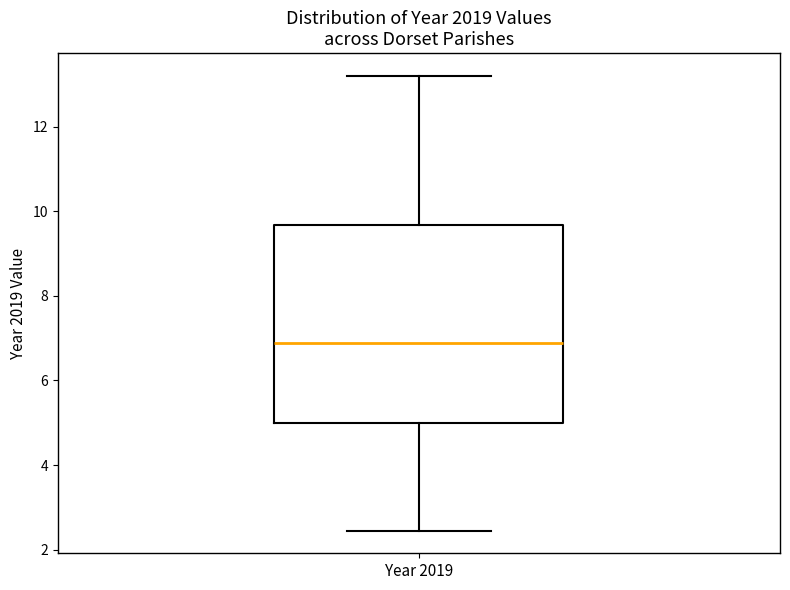

Transcribe this box plot: give where the median line is, the range the box spans, and where the two whiskers end, as read against the y-axis. The values are not printed on the chart, so give them approximately, as read against the axis.

median 6.8, box 5.0 to 9.6, whiskers 2.4 to 13.2